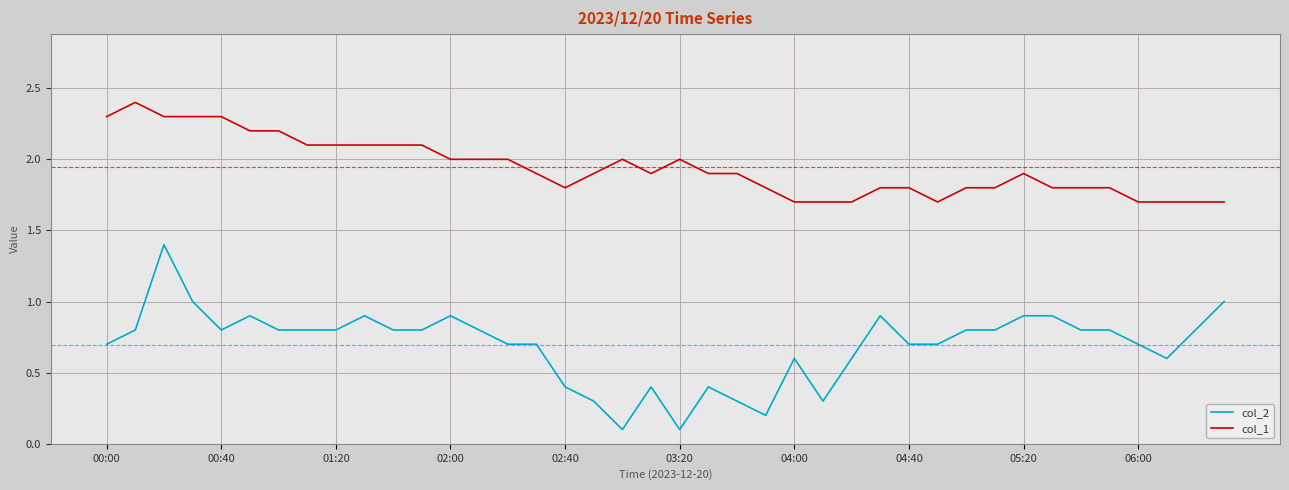

Which series has the widest spread of values?

col_2